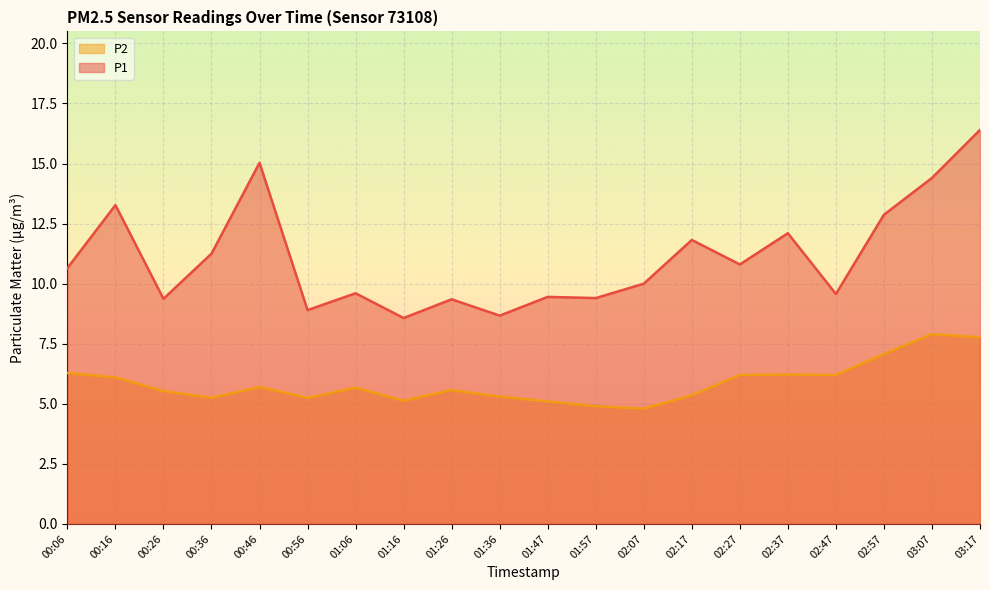

At how many categories does at least one series exceed 13?

4